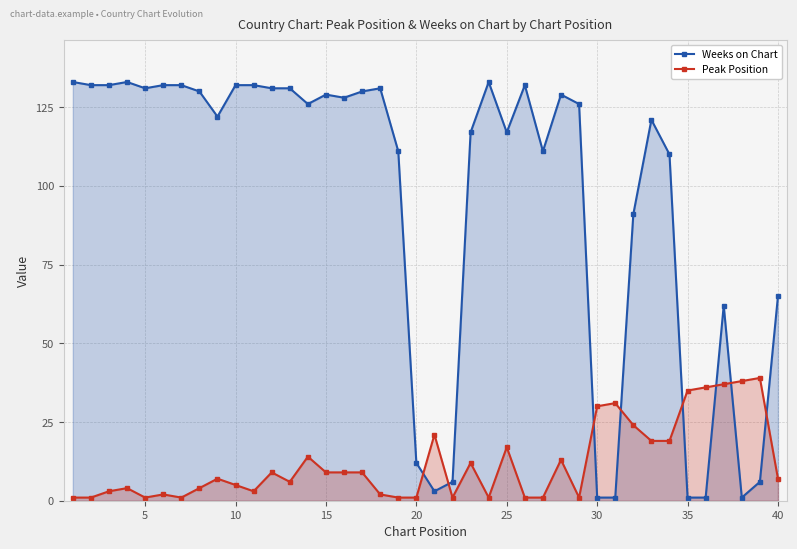

At which label is Weeks on Chart closest to 67?

40